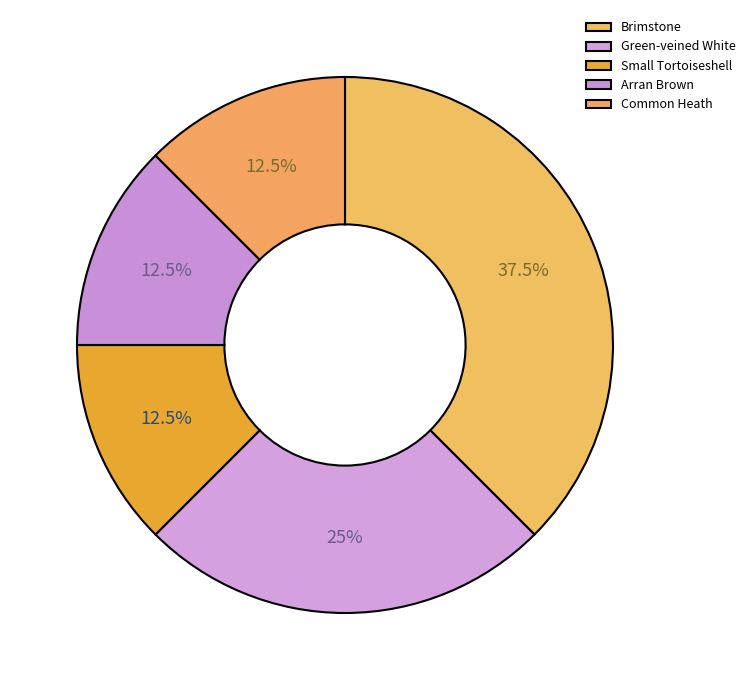

Between Small Tortoiseshell and Green-veined White, which is larger?

Green-veined White